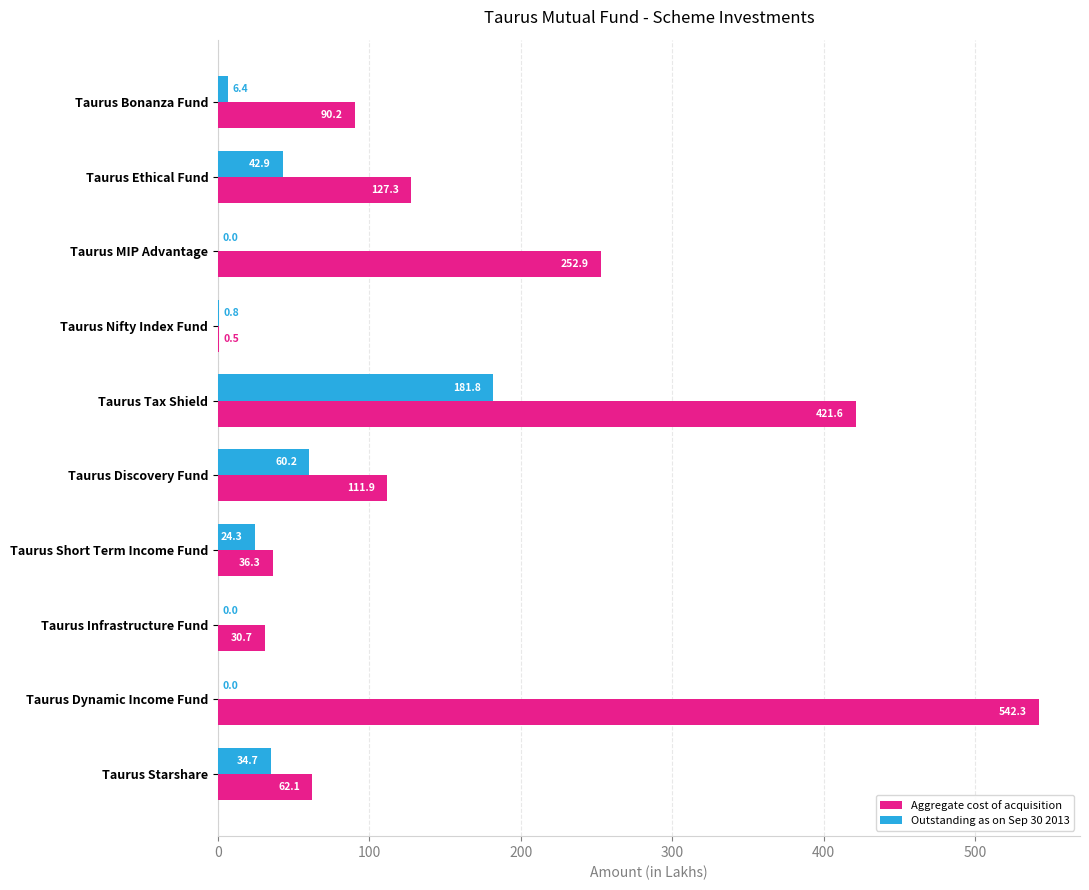

What is the average value of the Outstanding as on Sep 30 2013 series?

35.1